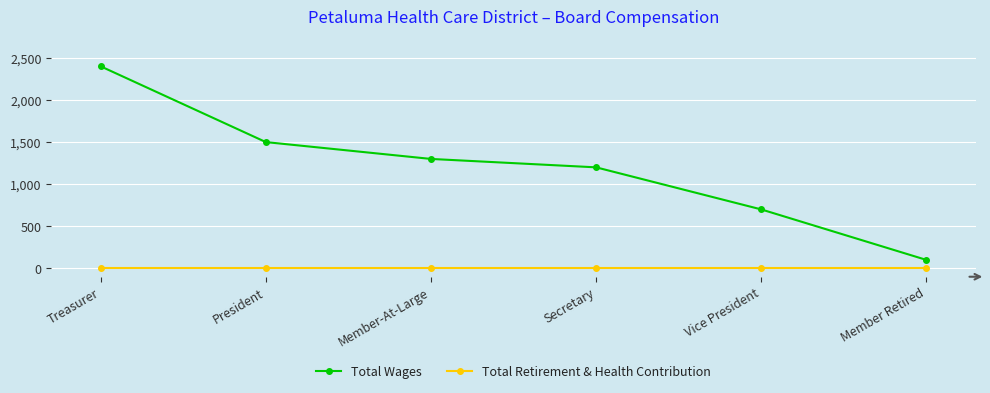

True or false: Total Wages has more than 2 interior local peaks.

False